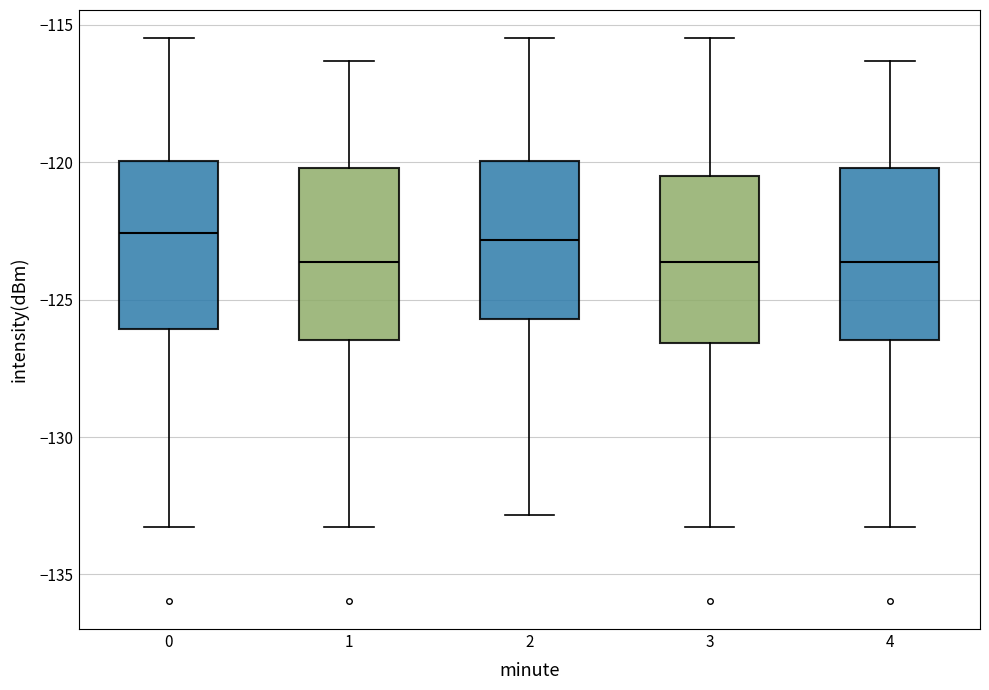

Reading left to right, transcribe this box plot: for each box, give where its median line is, the range the box spans, and where its two whiskers end, as read against the y-axis. The values are not printed on the chart, so give them approximately, as read against the axis.

0: median -122.5, box -126.0 to -120.0, whiskers -133.5 to -115.5
1: median -123.5, box -126.5 to -120.0, whiskers -133.5 to -116.5
2: median -123.0, box -125.5 to -120.0, whiskers -133.0 to -115.5
3: median -123.5, box -126.5 to -120.5, whiskers -133.5 to -115.5
4: median -123.5, box -126.5 to -120.0, whiskers -133.5 to -116.5